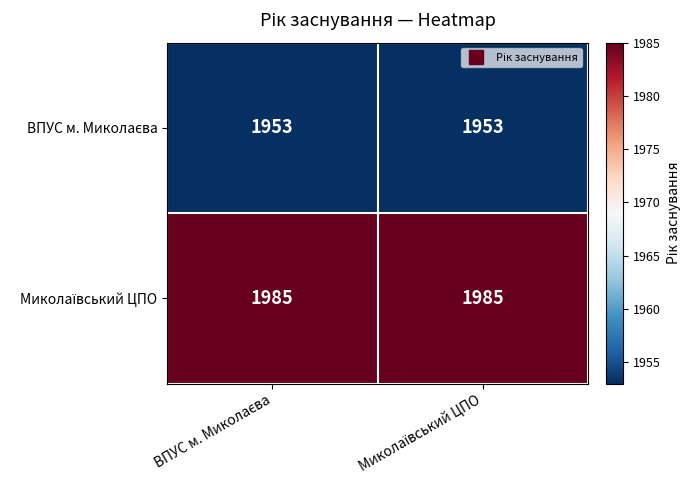

What is the greatest value displayed?

1985